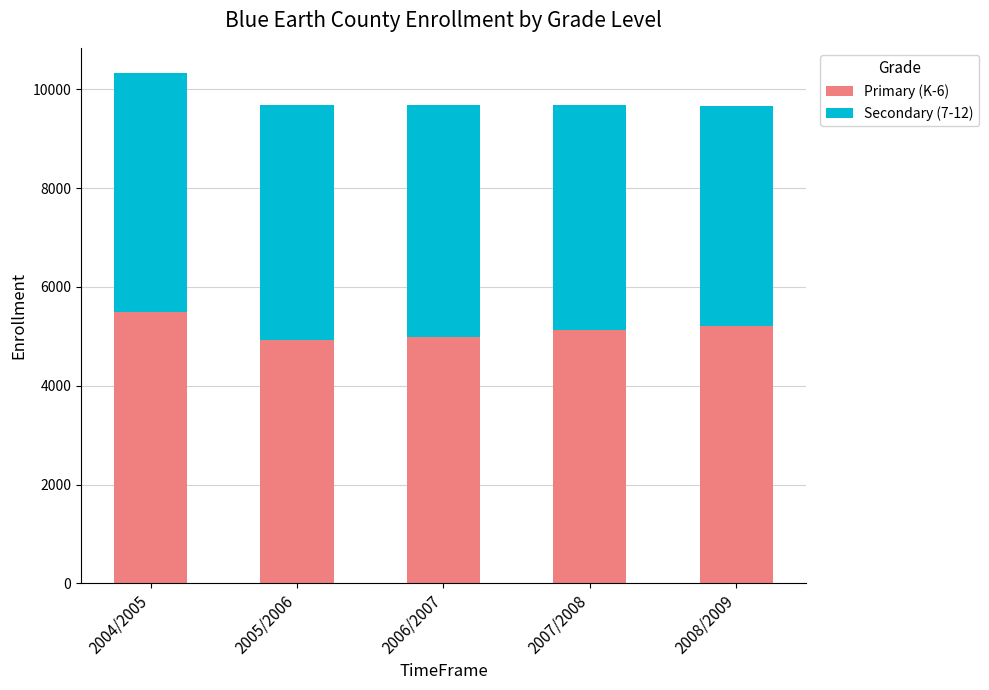

Reading right to left, what are the values for Primary (K-6)?

2008/2009=5218	2007/2008=5134	2006/2007=4977	2005/2006=4917	2004/2005=5484